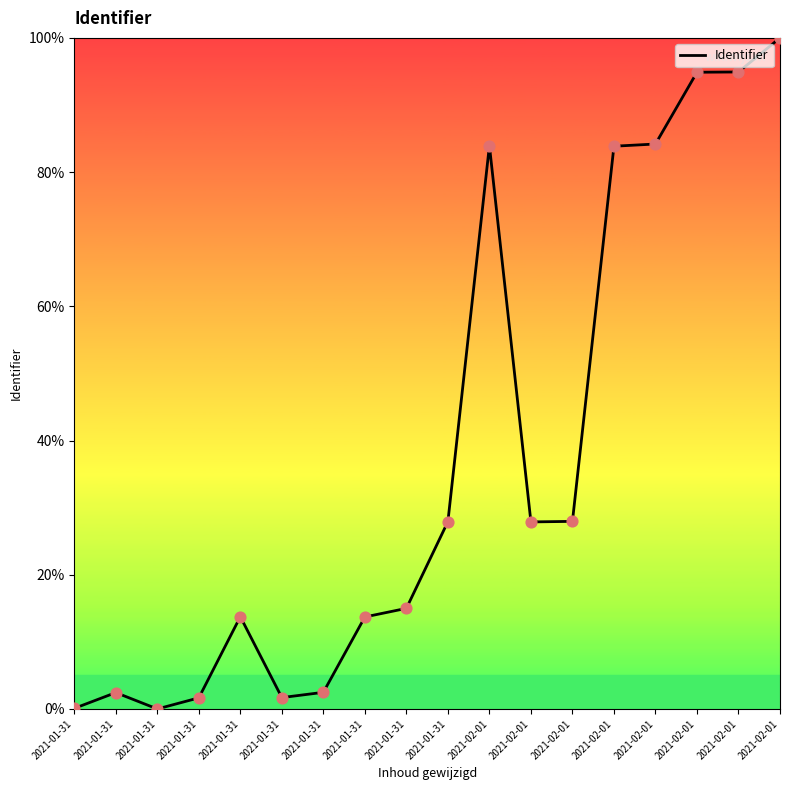

Which has a higher value, 2021-01-31 or 2021-02-01?

2021-02-01